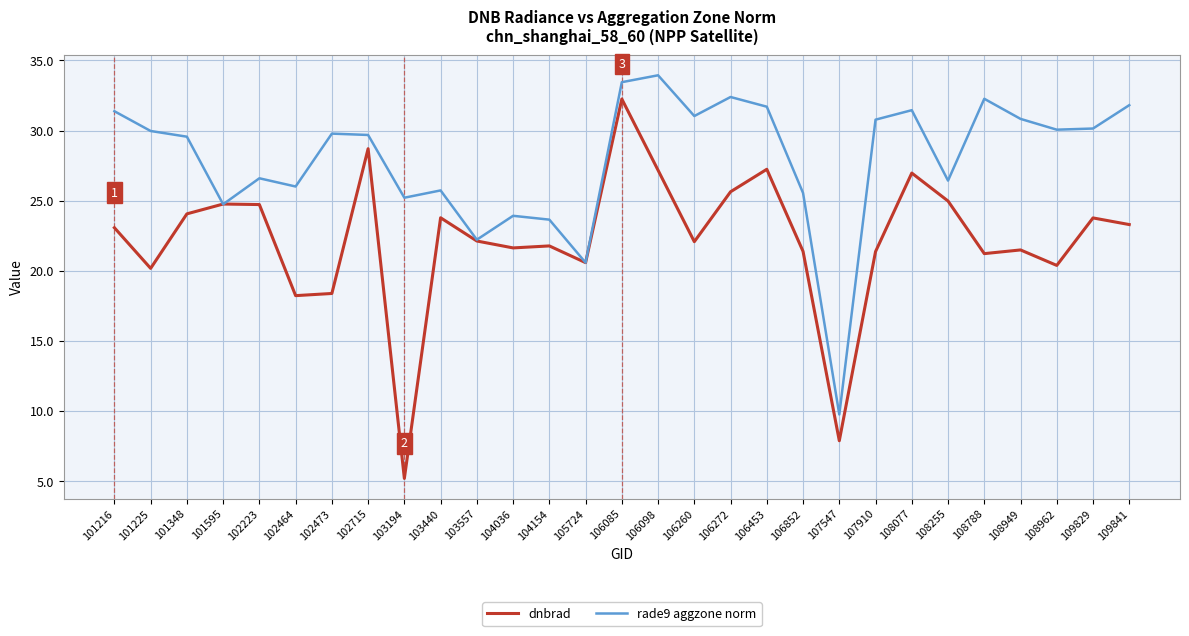

At which category is the sum across all series the highest?

106085